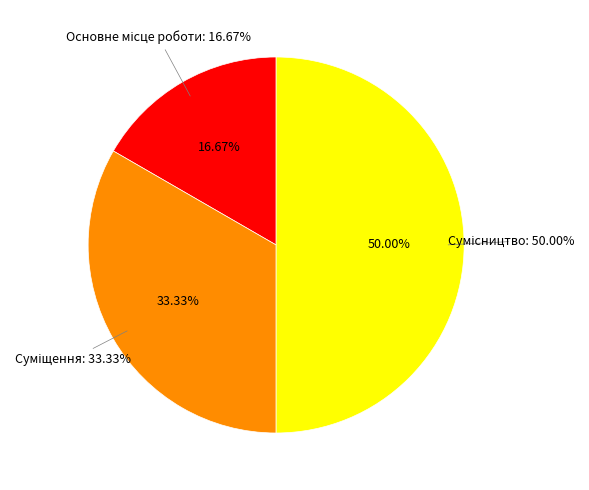

Which category has the biggest portion of the pie?

Сумісництво